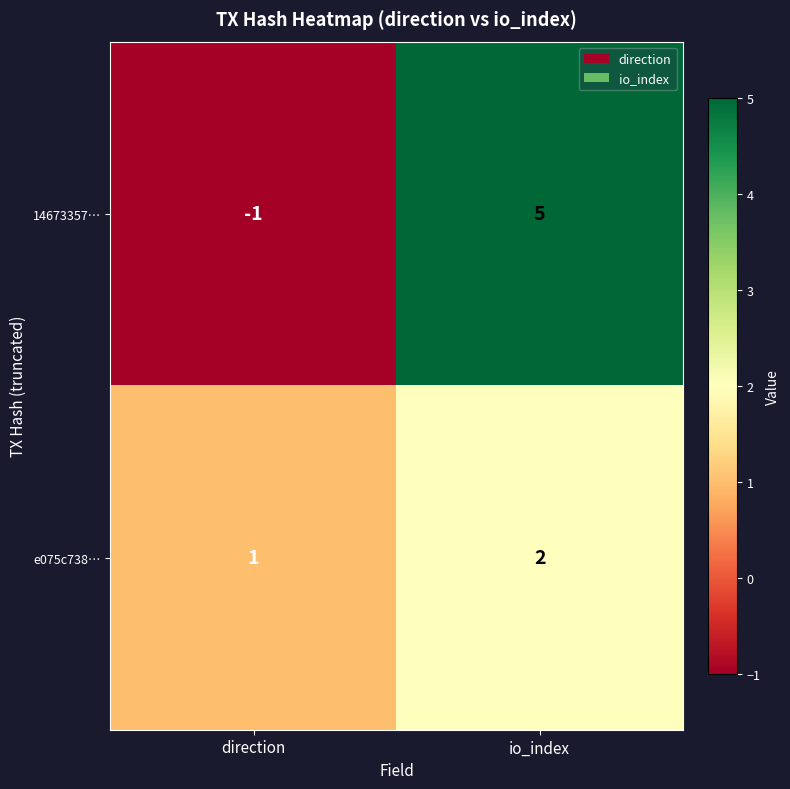

Reading left to right, list all the values displayed in this chart.

14673357…: -1	5
e075c738…: 1	2